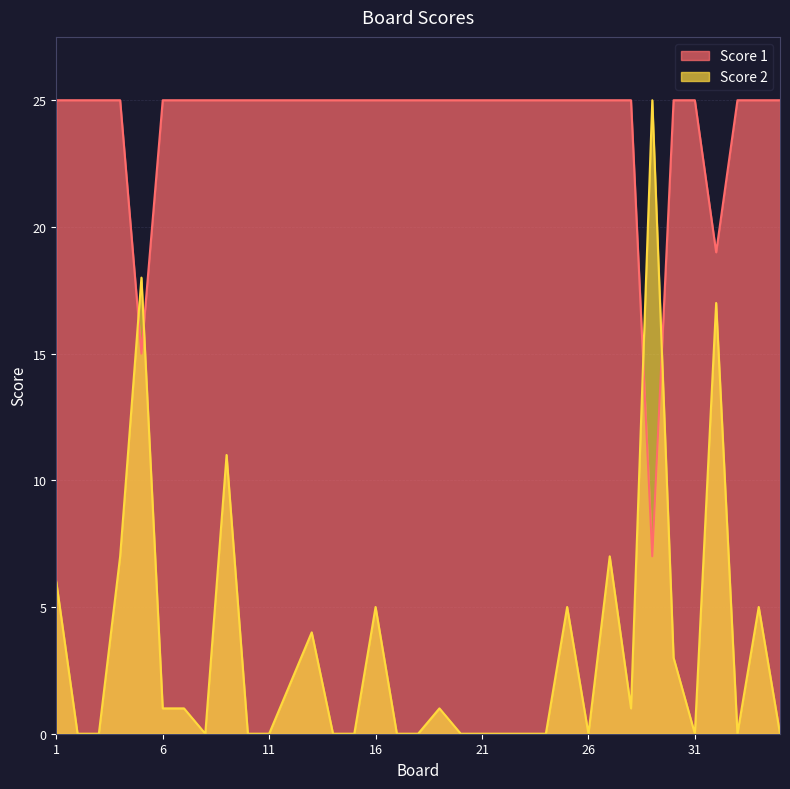

Reading right to left, extract all data points from this chart.

Score 1: 25	25	25	19	25	25	7	25	25	25	25	25	25	25	25	25	25	25	25	25	25	25	25	25	25	25	25	25	25	25	15	25	25	25	25
Score 2: 0	5	0	17	0	3	25	1	7	0	5	0	0	0	0	0	1	0	0	5	0	0	4	2	0	0	11	0	1	1	18	7	0	0	6